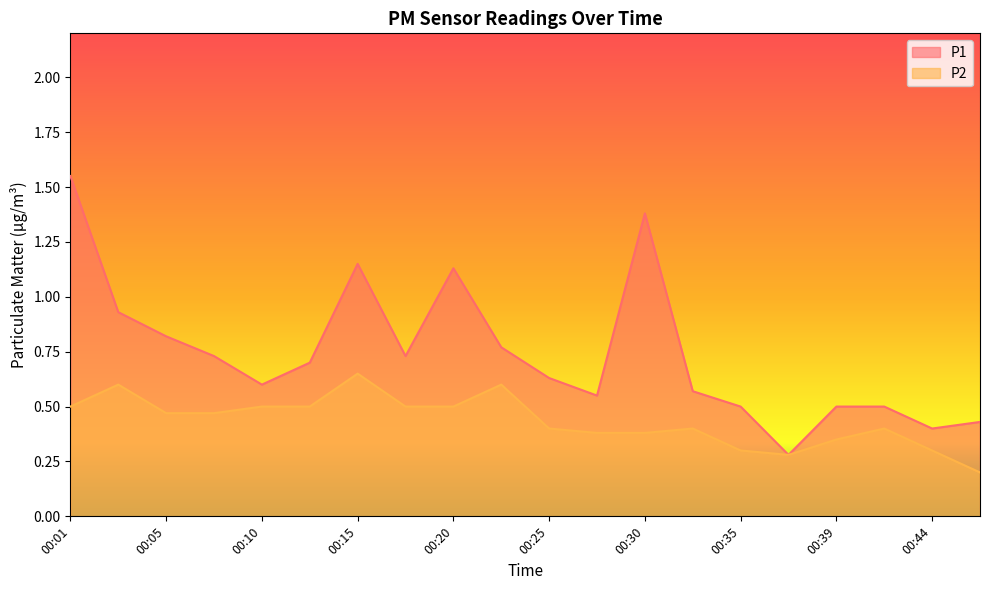

Which series has the widest spread of values?

P1